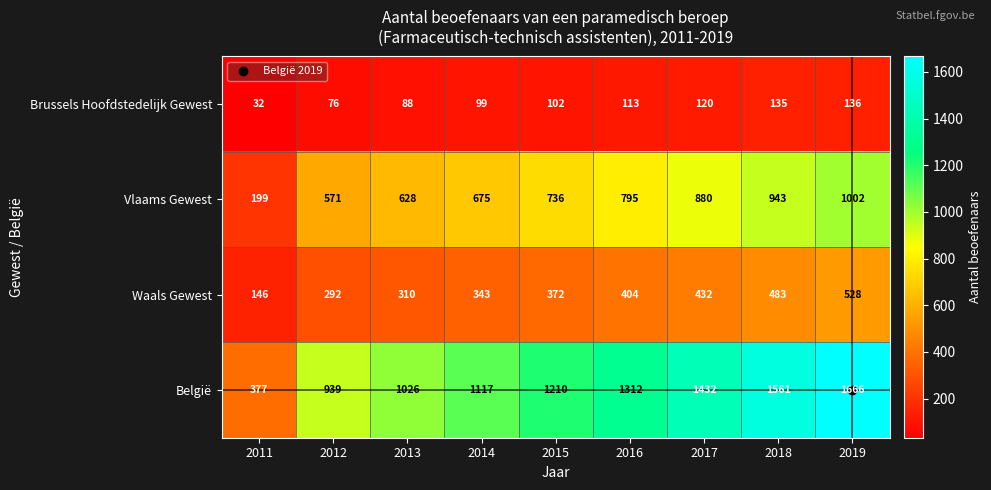

Where is Vlaams Gewest nearest to the value 600?

2013